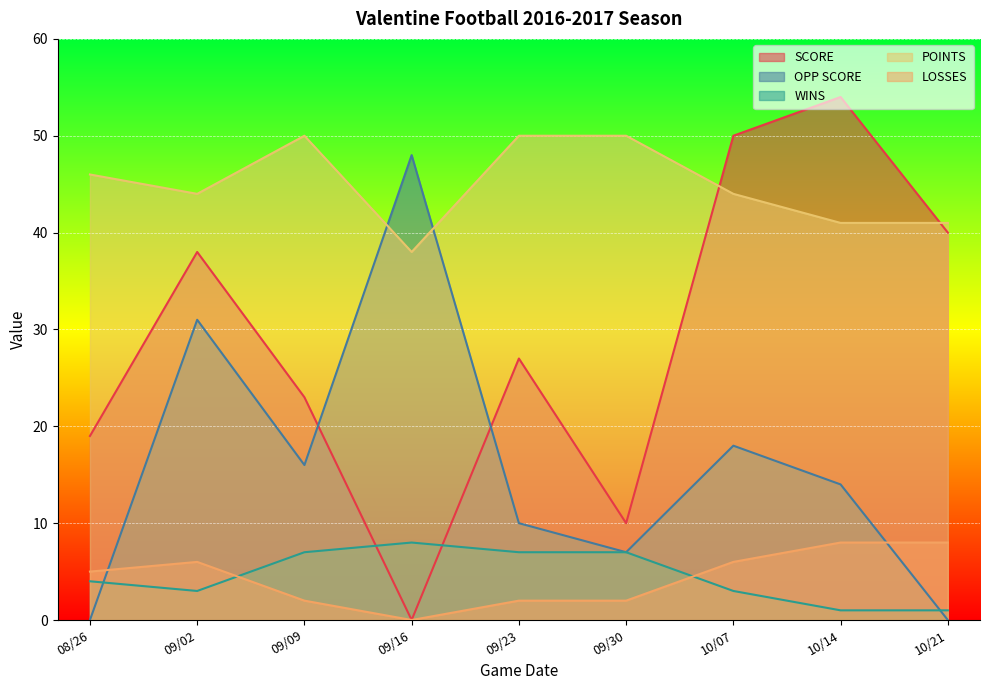

Reading left to right, transcribe all the data shown in this chart.

SCORE: 08/26=19	09/02=38	09/09=23	09/16=0	09/23=27	09/30=10	10/07=50	10/14=54	10/21=40
OPP SCORE: 08/26=0	09/02=31	09/09=16	09/16=48	09/23=10	09/30=7	10/07=18	10/14=14	10/21=0
WINS: 08/26=4	09/02=3	09/09=7	09/16=8	09/23=7	09/30=7	10/07=3	10/14=1	10/21=1
POINTS: 08/26=46	09/02=44	09/09=50	09/16=38	09/23=50	09/30=50	10/07=44	10/14=41	10/21=41
LOSSES: 08/26=5	09/02=6	09/09=2	09/16=0	09/23=2	09/30=2	10/07=6	10/14=8	10/21=8